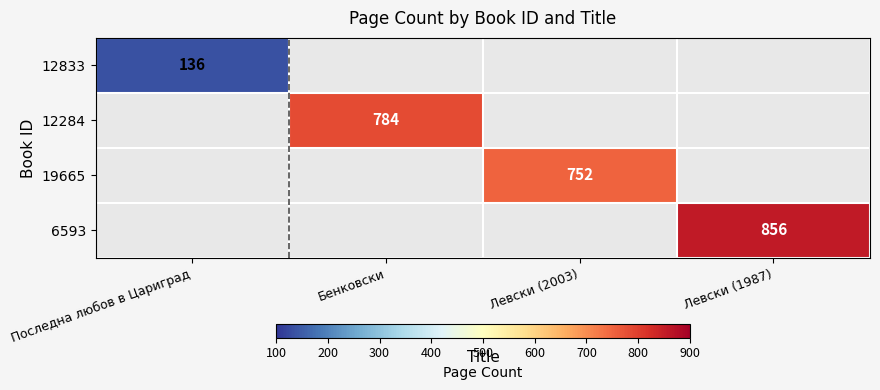

True or false: 12833 has a value of 136 at Последна любов в Цариград.

True